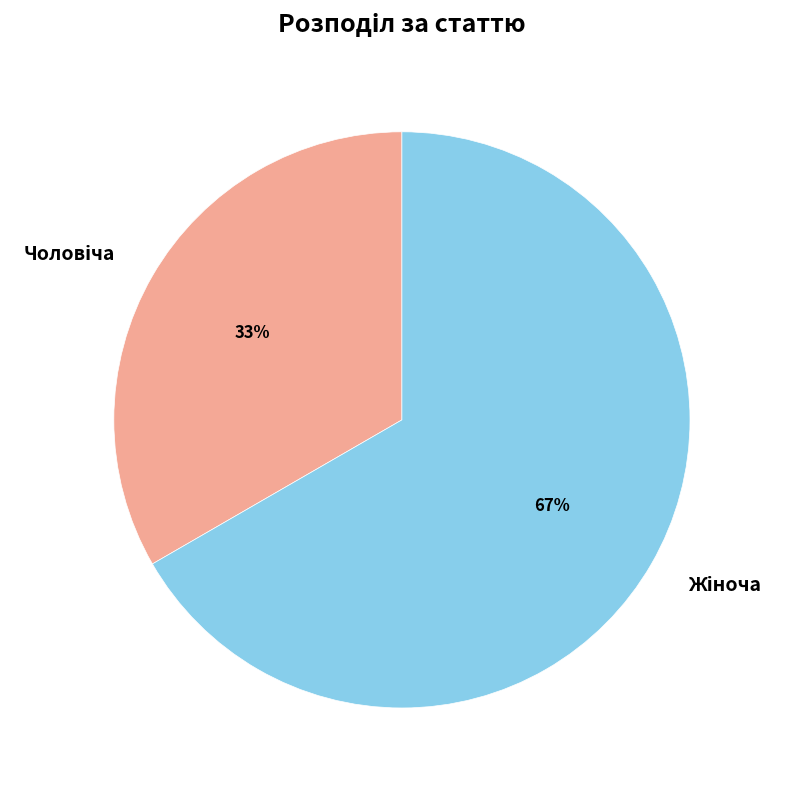

Does any single category account for the majority?

Yes